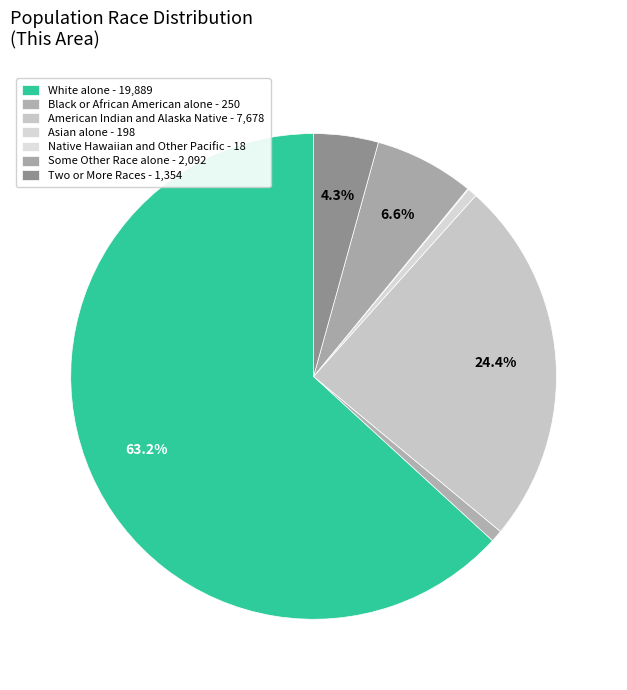

To the nearest percent, what percentage of the pie is Asian alone?

1%